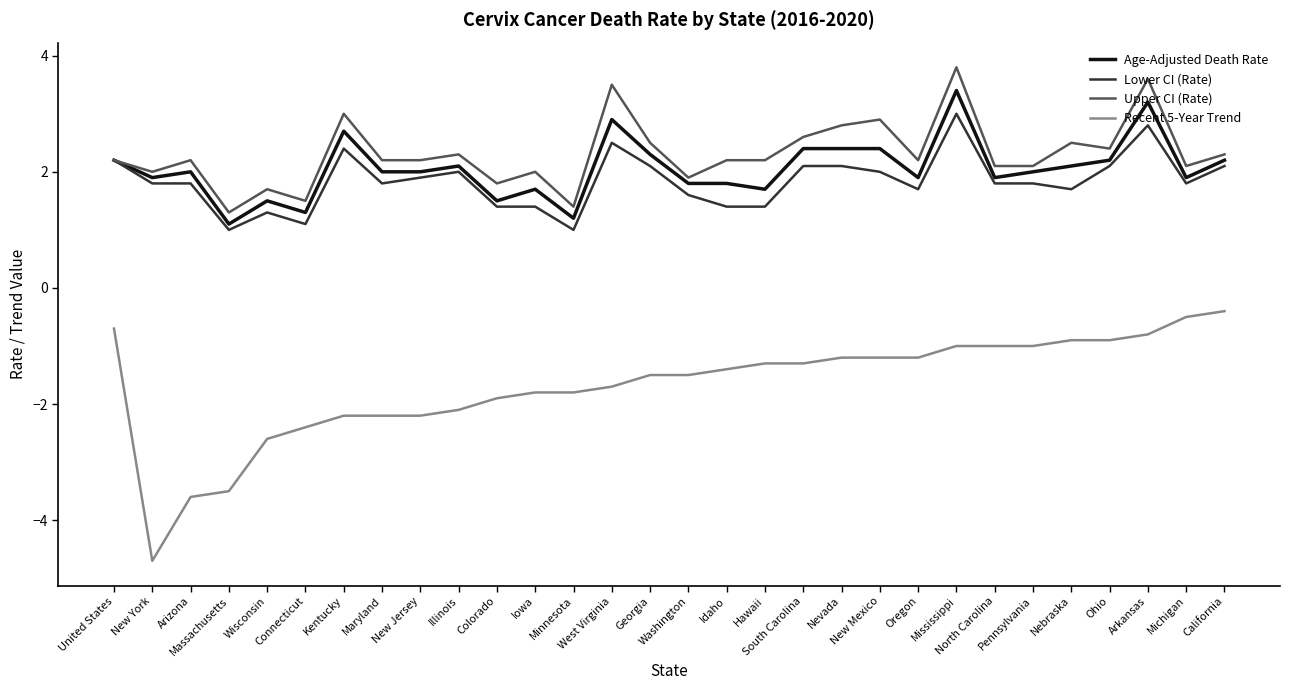

True or false: Recent 5-Year Trend and Upper CI (Rate) cross at least once.

False